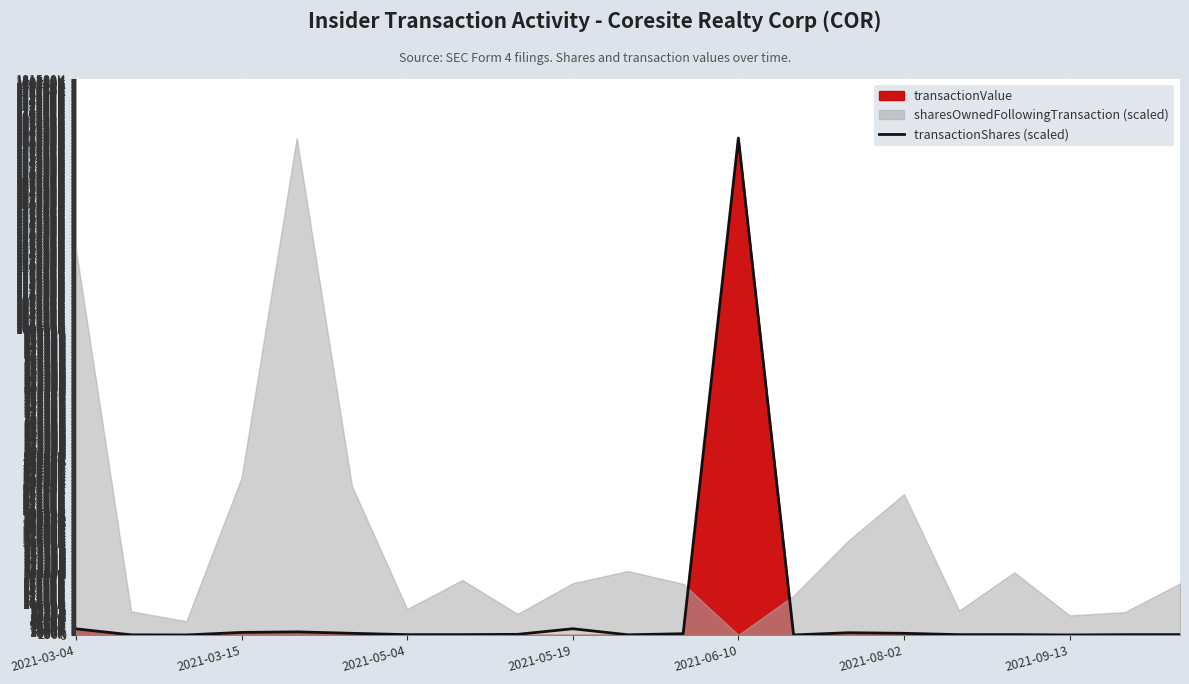

What is the difference between the maximum and minimum values?

162236349.6